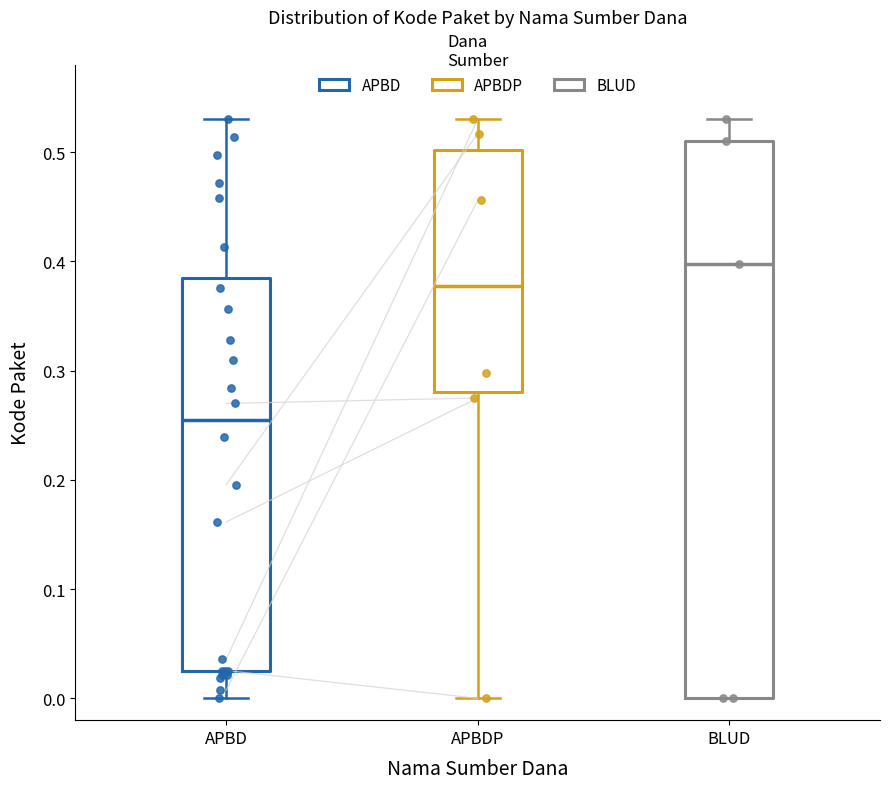

Reading left to right, read every box against the y-axis: the position of its median line, the range the box covers, and the ends of its whiskers. The values are not printed on the chart, so give them approximately, as read against the axis.

APBD: median 0.25, box 0.03 to 0.38, whiskers 0.00 to 0.53
APBDP: median 0.38, box 0.28 to 0.50, whiskers 0.00 to 0.53
BLUD: median 0.40, box 0.00 to 0.51, whiskers 0.00 to 0.53